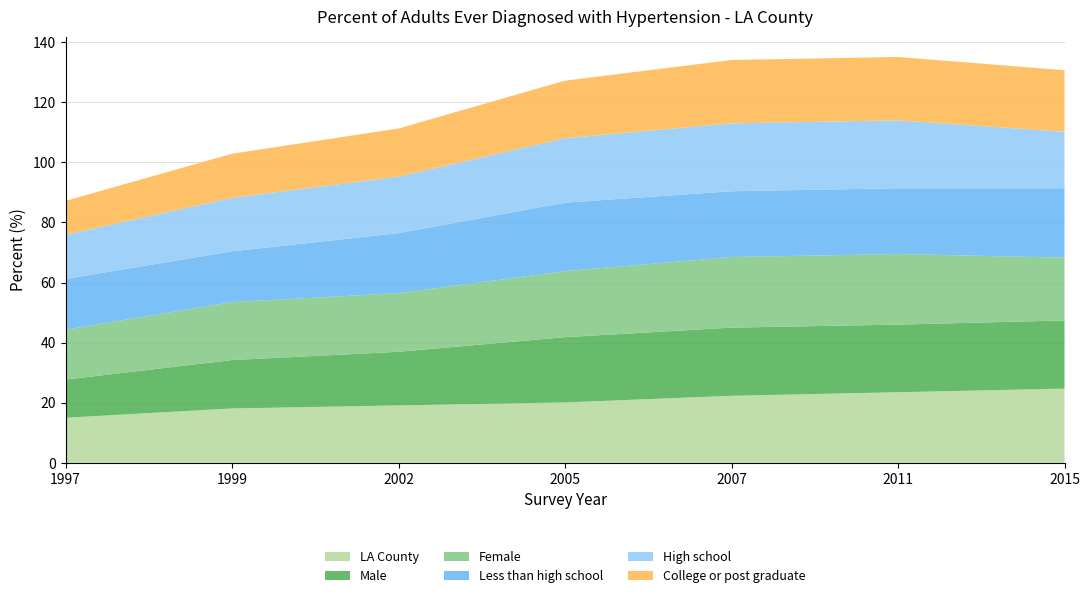

Reading right to left, extract all data points from this chart.

LA County: 2015=24.7	2011=23.5	2007=22.3	2005=20.1	2002=19.1	1999=18.1	1997=15.0
Male: 2015=22.7	2011=22.5	2007=22.7	2005=21.7	2002=17.9	1999=16.1	1997=12.7
Female: 2015=20.9	2011=23.5	2007=23.5	2005=22.0	2002=19.5	1999=19.3	1997=16.6
Less than high school: 2015=23.1	2011=21.9	2007=21.9	2005=22.8	2002=20.0	1999=16.9	1997=16.9
High school: 2015=18.8	2011=22.6	2007=22.6	2005=21.5	2002=18.8	1999=17.8	1997=14.7
College or post graduate: 2015=20.5	2011=21.1	2007=21.1	2005=19.2	2002=16.0	1999=14.7	1997=11.3